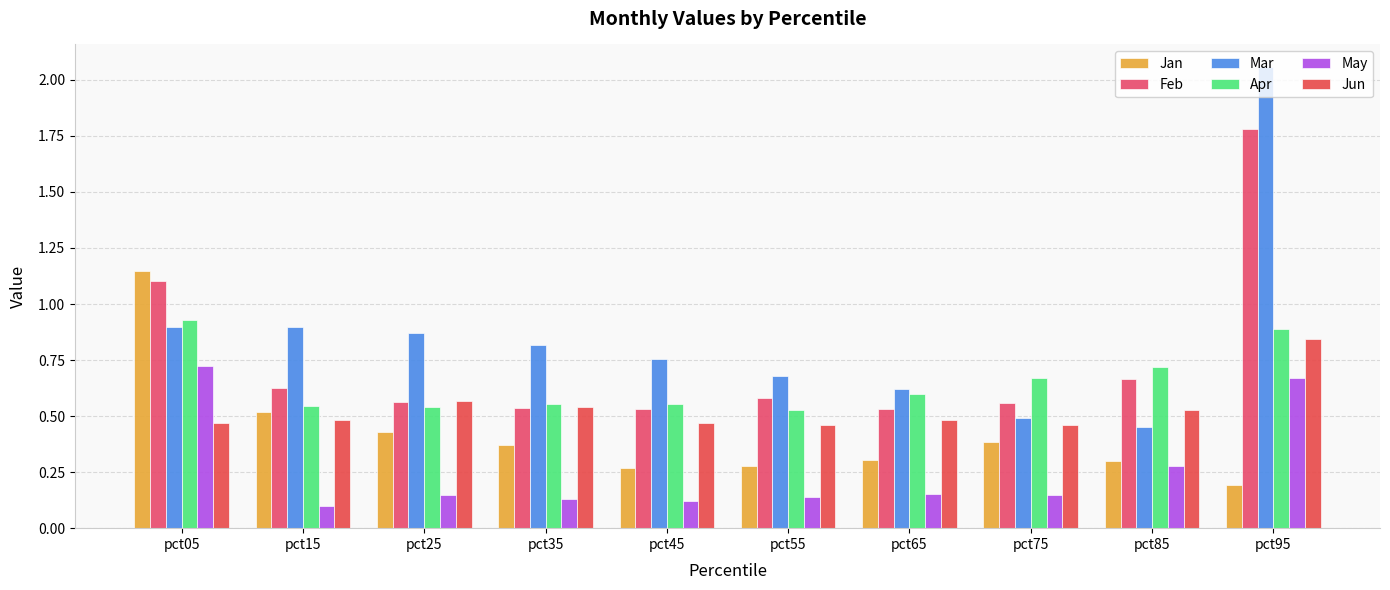

Does the chart contain any negative values?

No